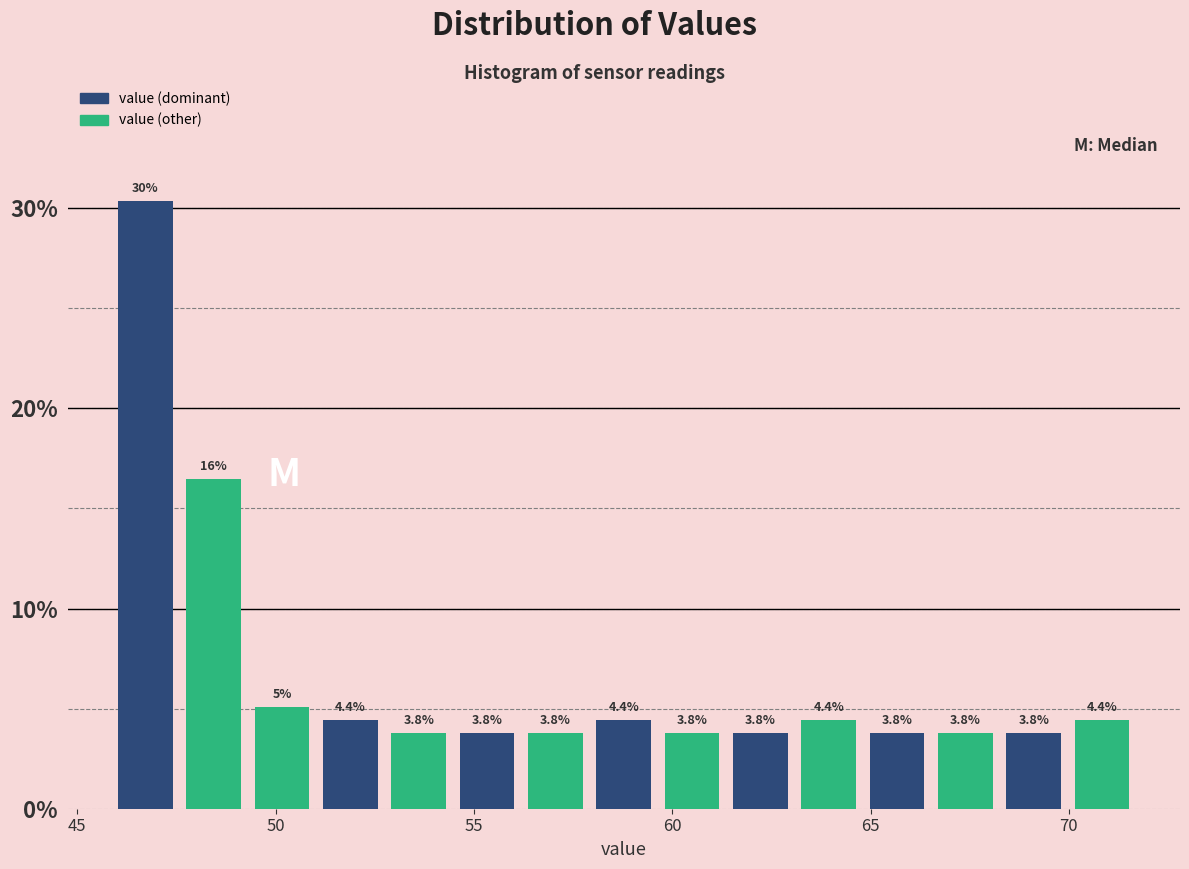

Read against the x-axis, roughly where is the centre of the tallest bar?

46.5